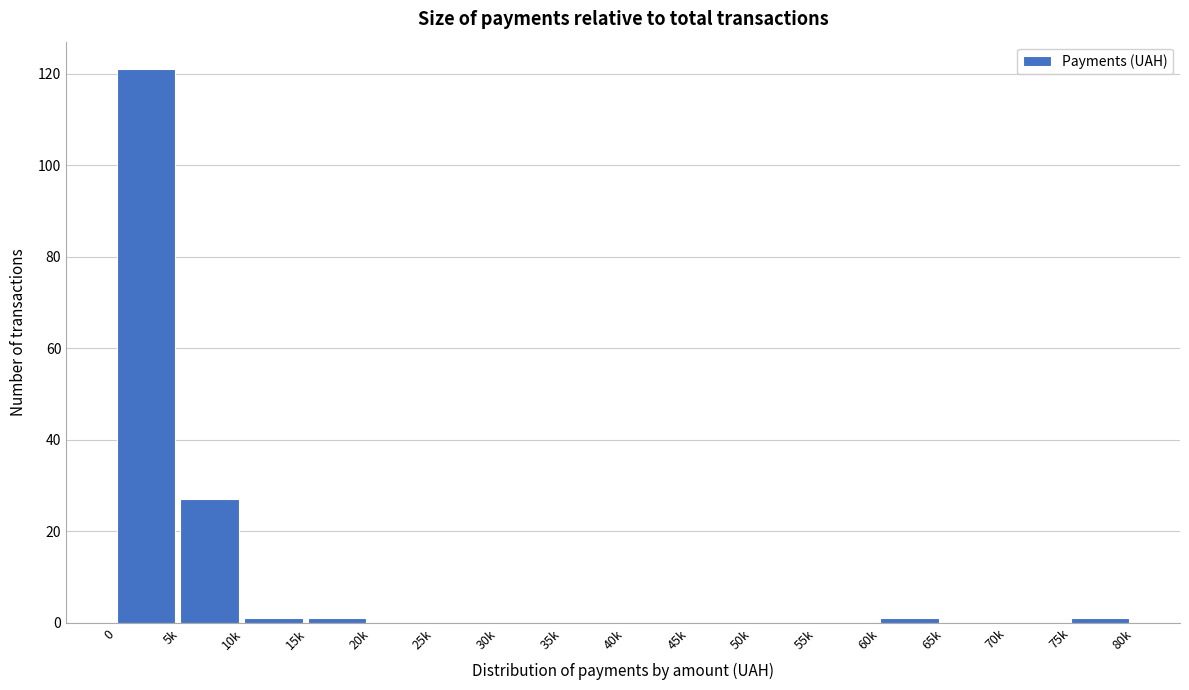

Reading left to right, list all the values displayed in this chart.

0=121	5k=27	10k=1	15k=1	20k=0	25k=0	30k=0	35k=0	40k=0	45k=0	50k=0	55k=0	60k=1	65k=0	70k=0	75k=1